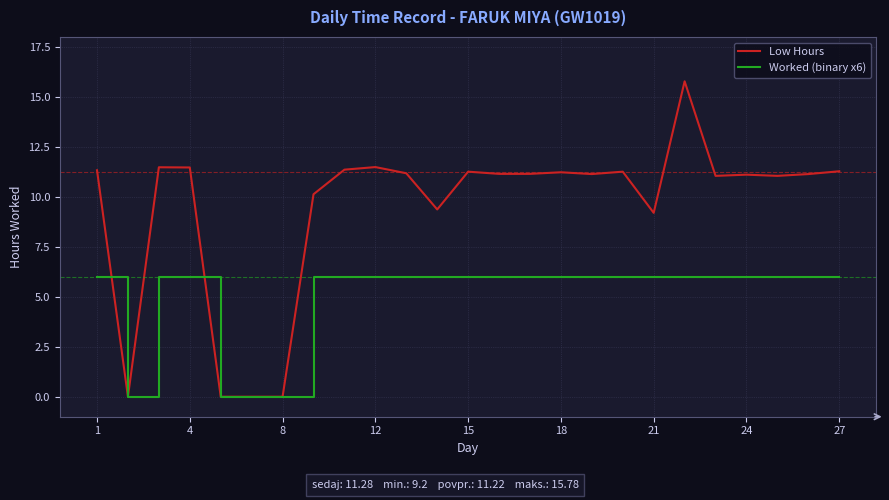

List the series in order of their overall mean, lowest first.

Worked (binary x6), Low Hours